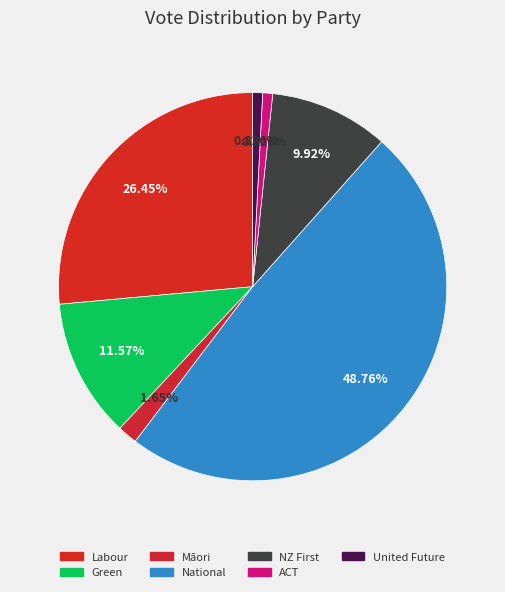

Does ACT represent more than half of the total?

No